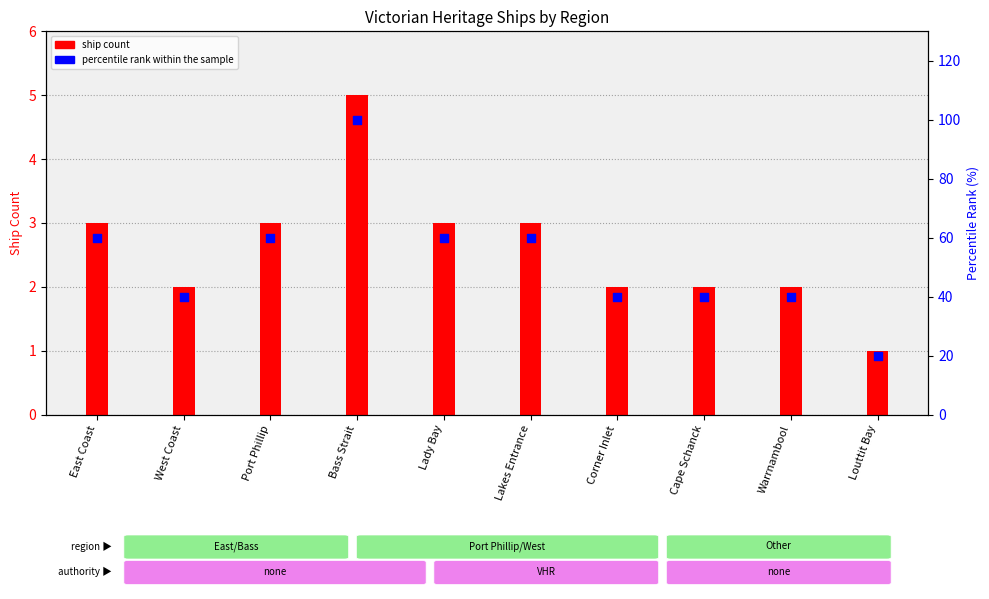

Which has a higher value, Cape Schanck or Warrnambool?

Cape Schanck